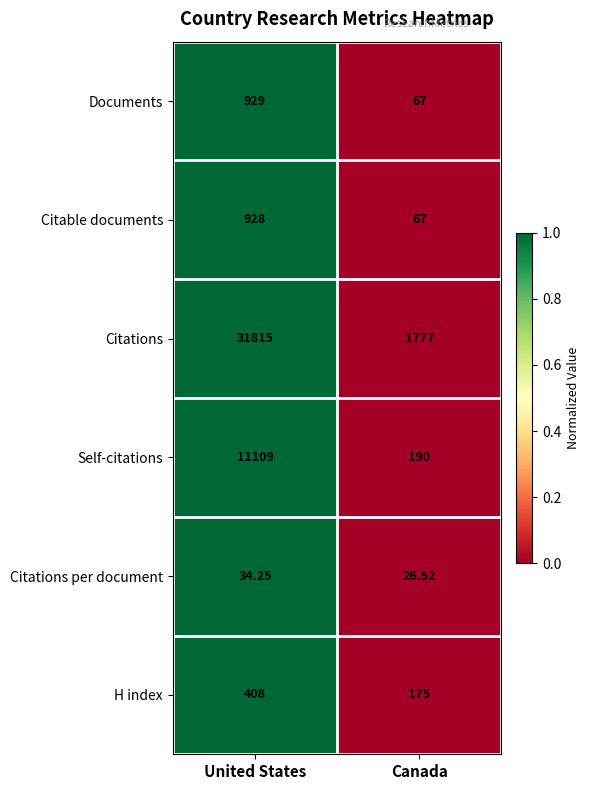

Which series changed the most between United States and Canada?

Citations